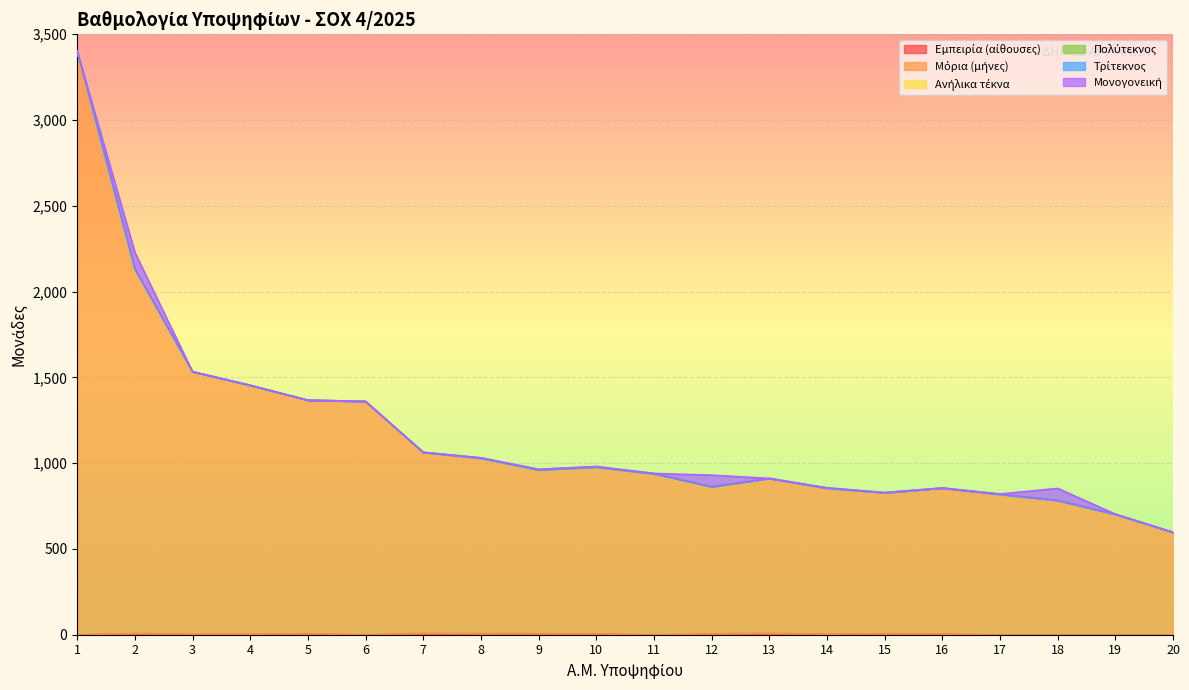

How many times do Τρίτεκνος and Εμπειρία (αίθουσες) cross each other?

3